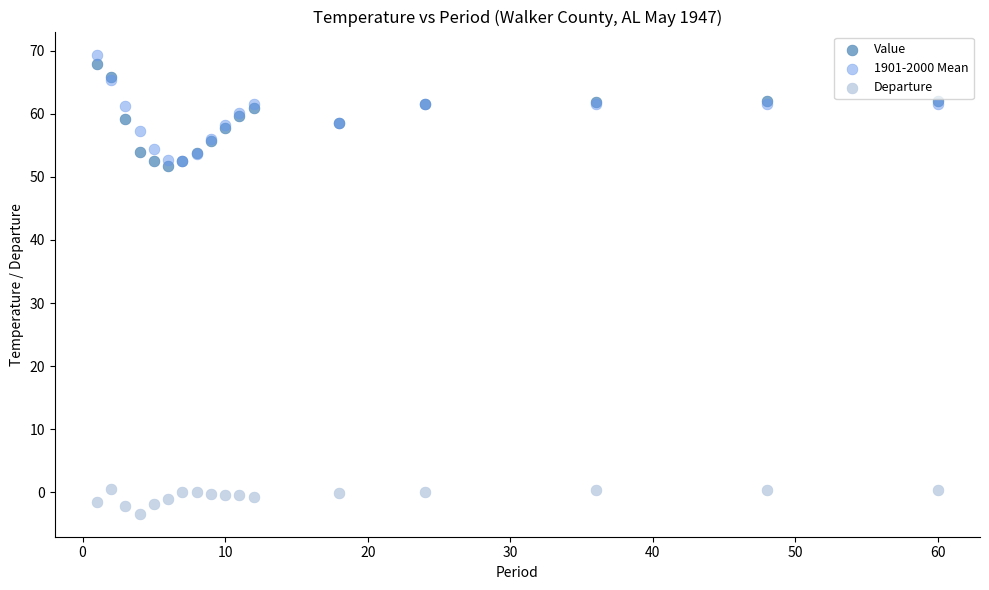

Which series has the widest spread of Y values?

1901-2000 Mean